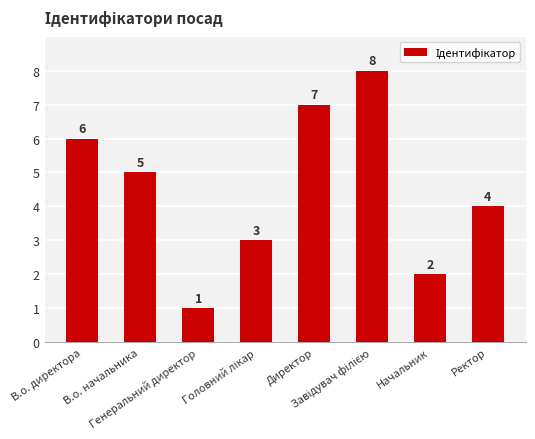

What is the difference between the maximum and minimum values?

7